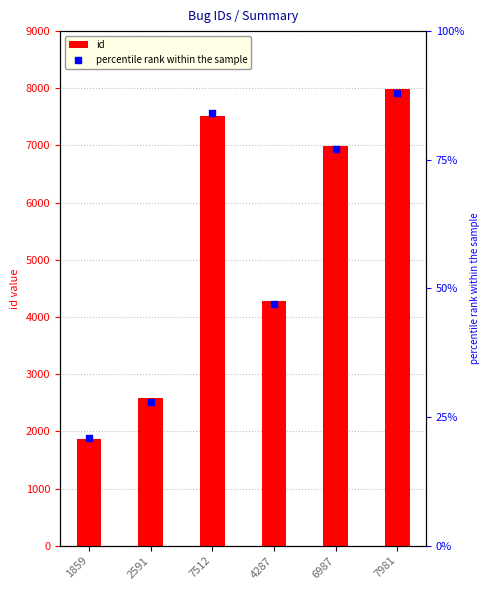

Which series has the largest total across all categories?

id